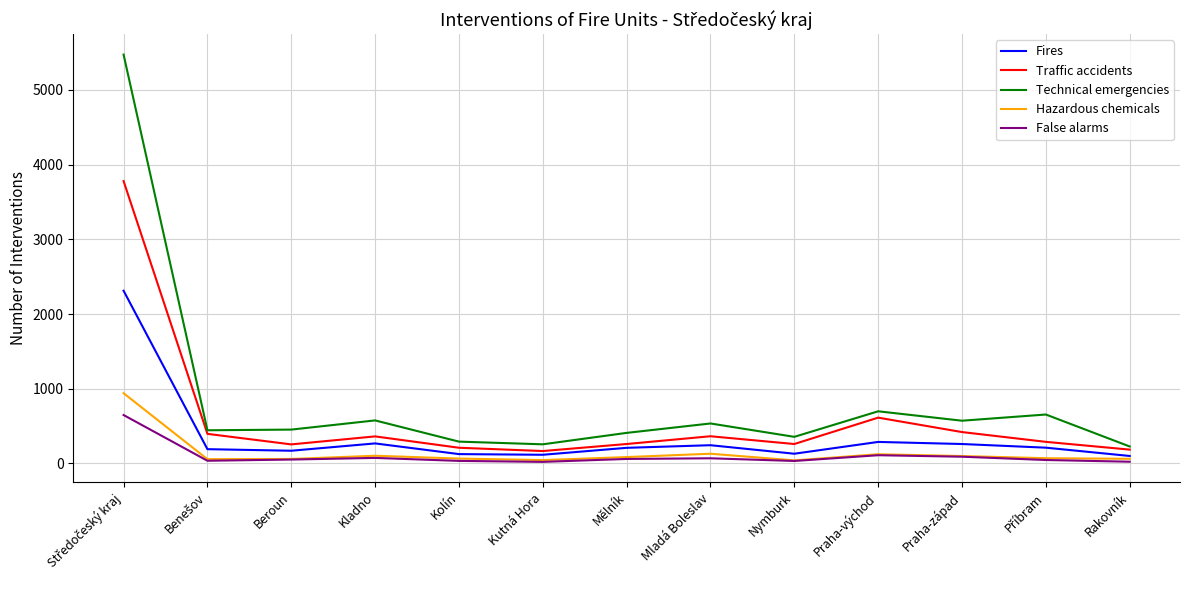

What is the sum of all False alarms values?

1296